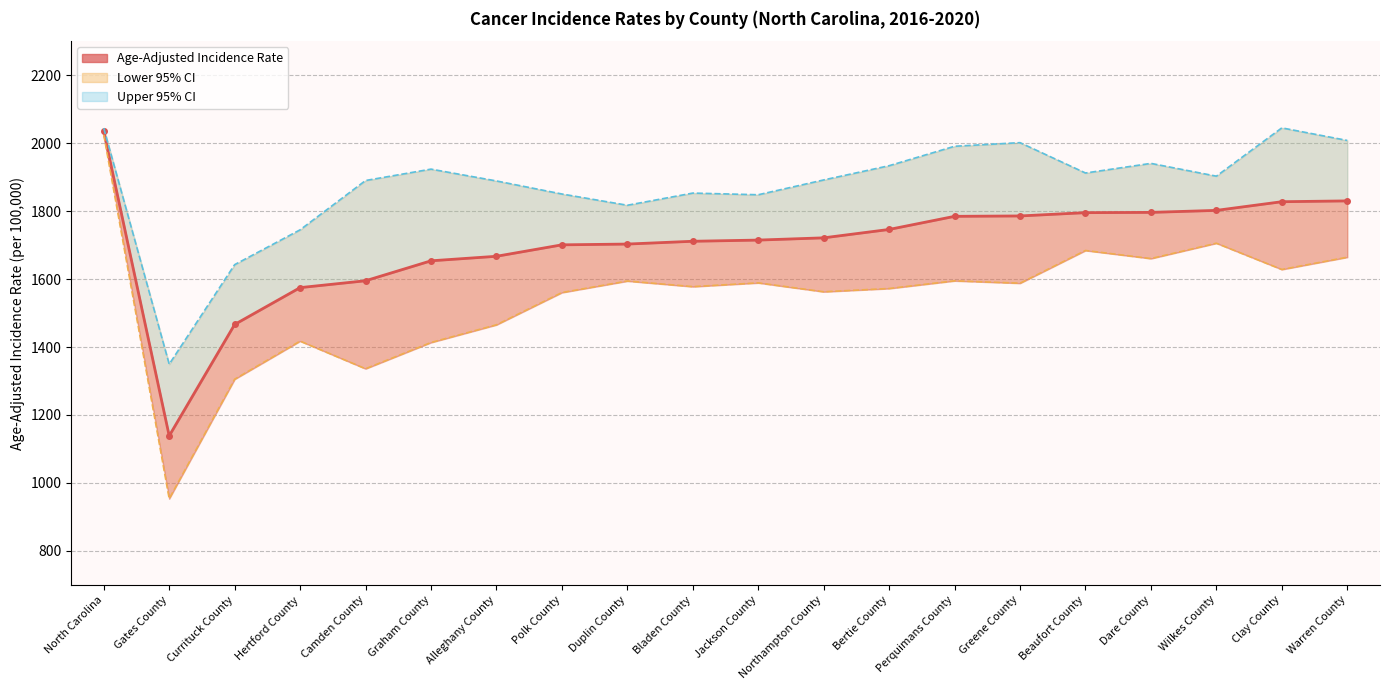

The value of Age-Adjusted Incidence Rate at Perquimans County is 1784.6. True or false?

True